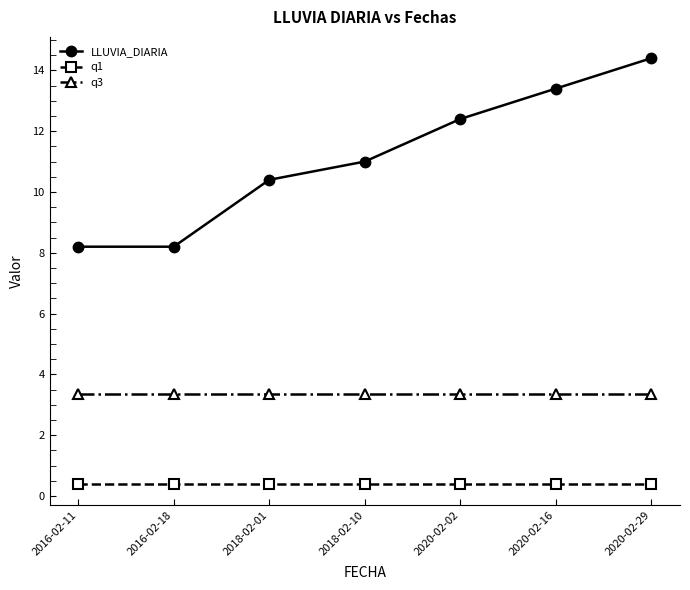

Is the value of q1 at 2020-02-29 greater than the value of LLUVIA_DIARIA at 2020-02-16?

No